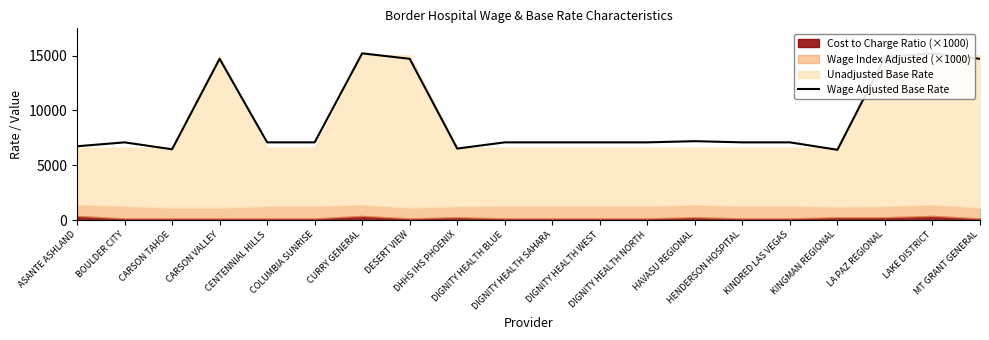

What is the difference between the second highest and second lowest values?

8751